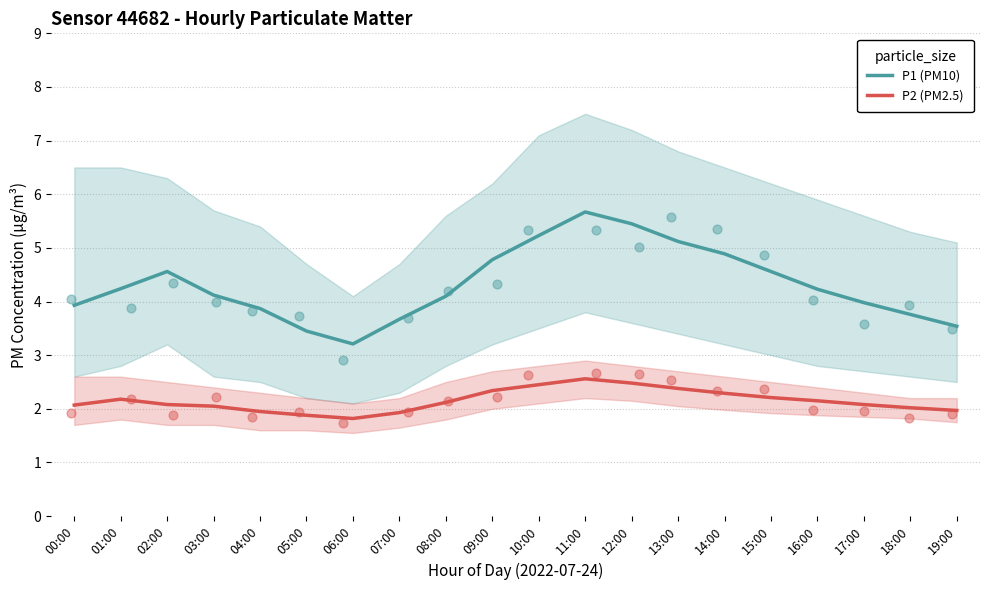

At which category is the sum across all series the highest?

11:00